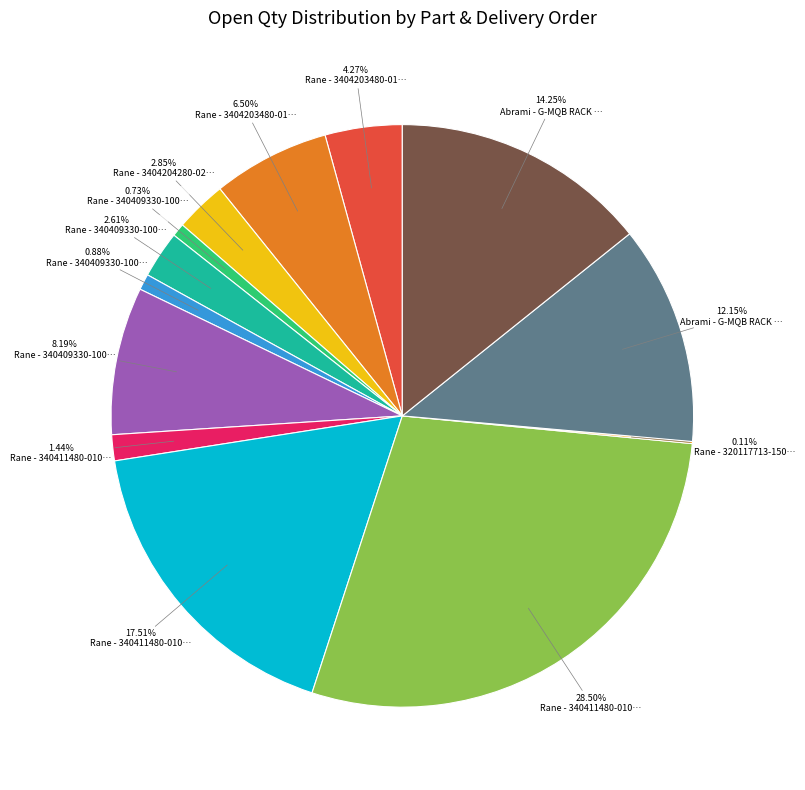

Does any single category account for the majority?

No